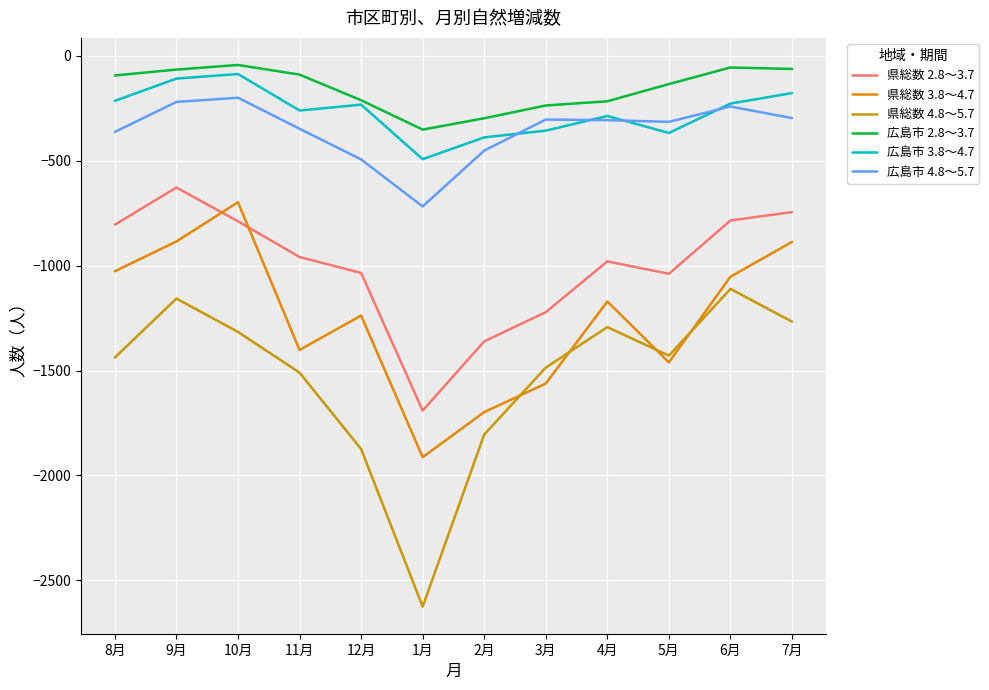

Count the number of data series in this chart.

6